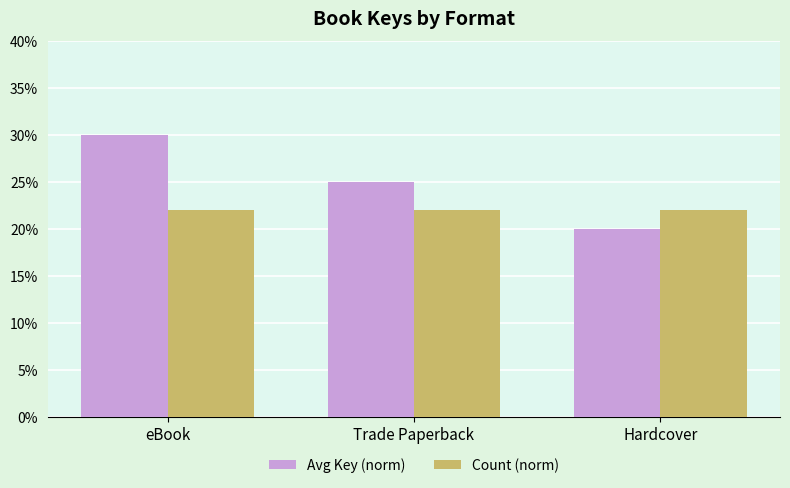

What is the average value of the Count (norm) series?

22